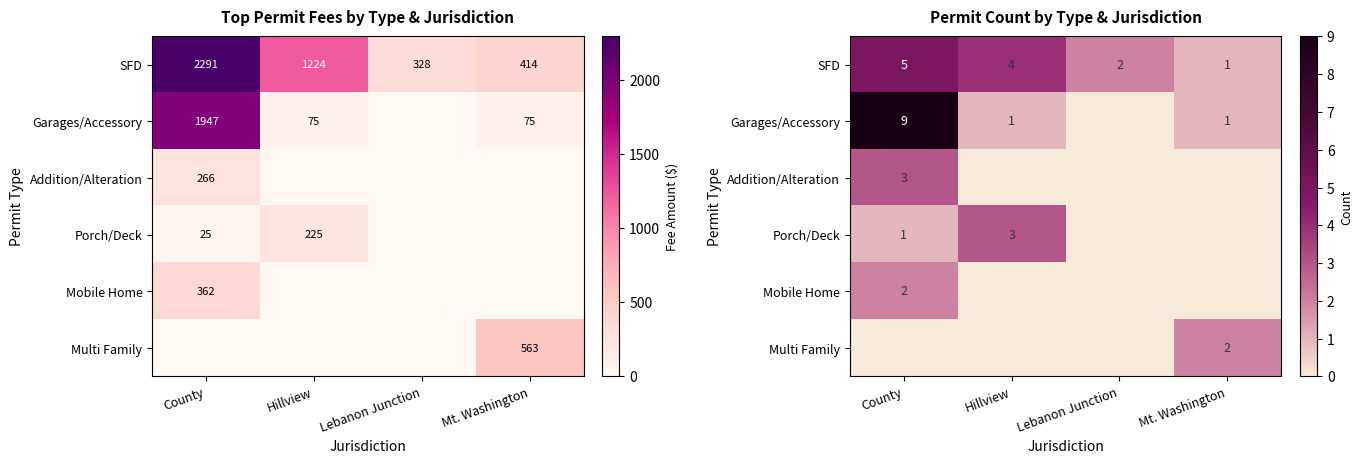

What is the difference between the highest and lowest values at Mt. Washington?

2